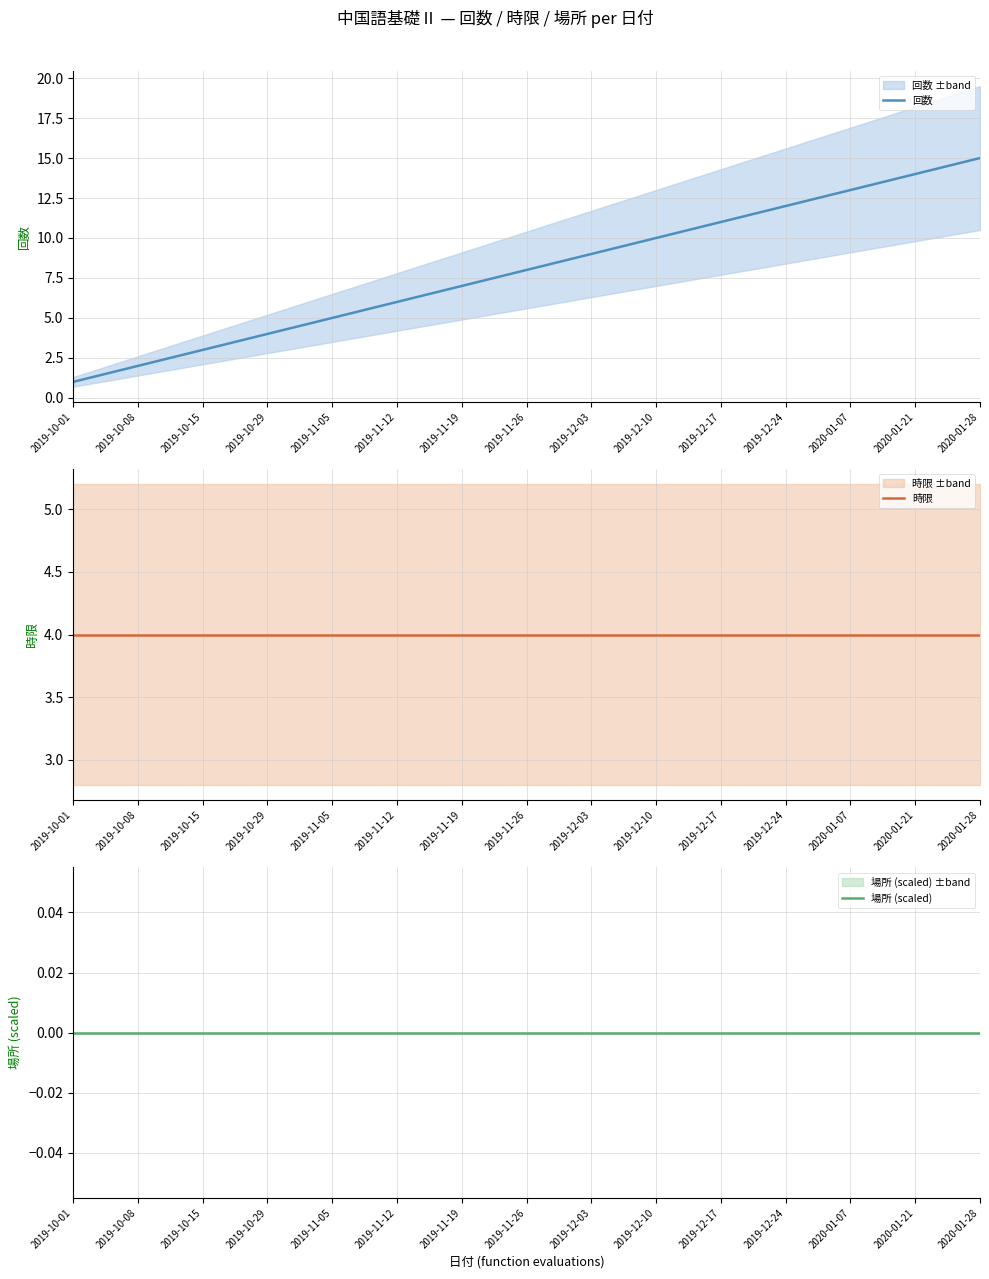

Does the chart have visible grid lines?

Yes